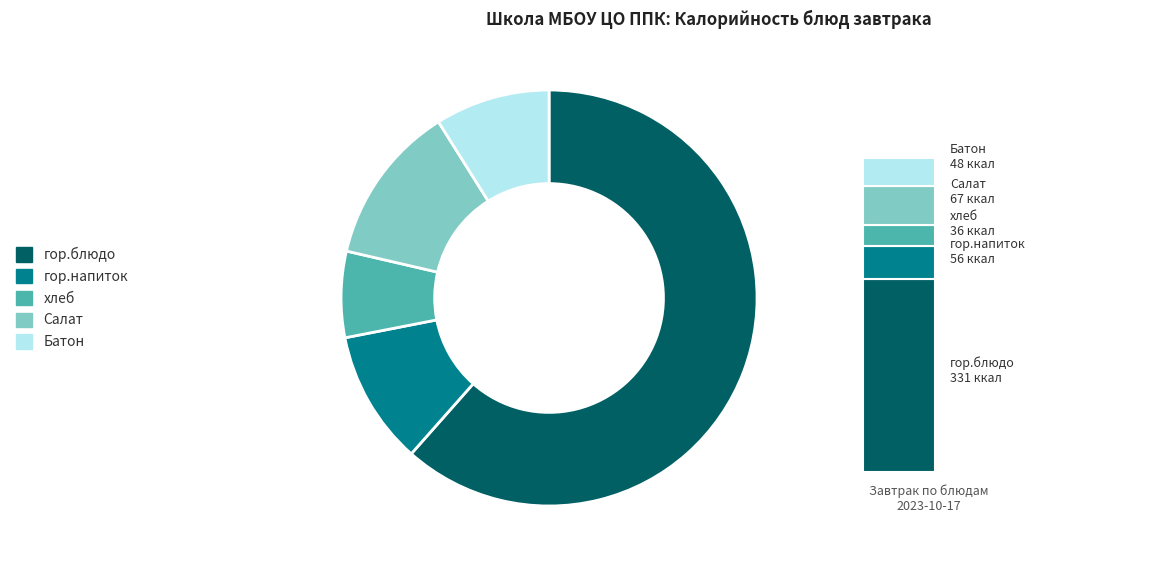

To the nearest percent, what is the difference between the гор.блюдо and Салат slice percentages?

49%